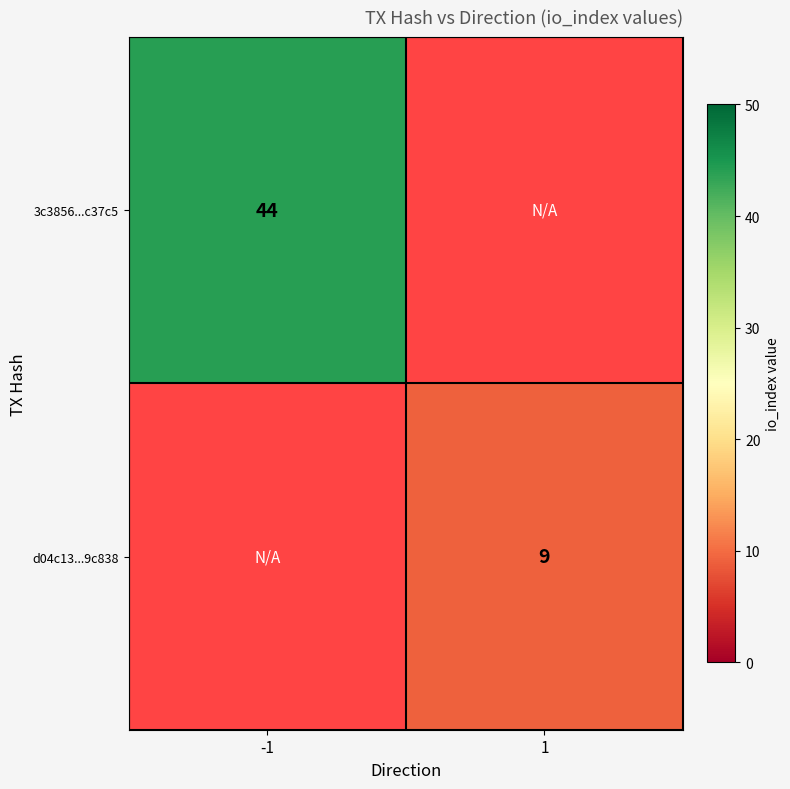

The value of d04c13...9c838 at 1 is 9. True or false?

True